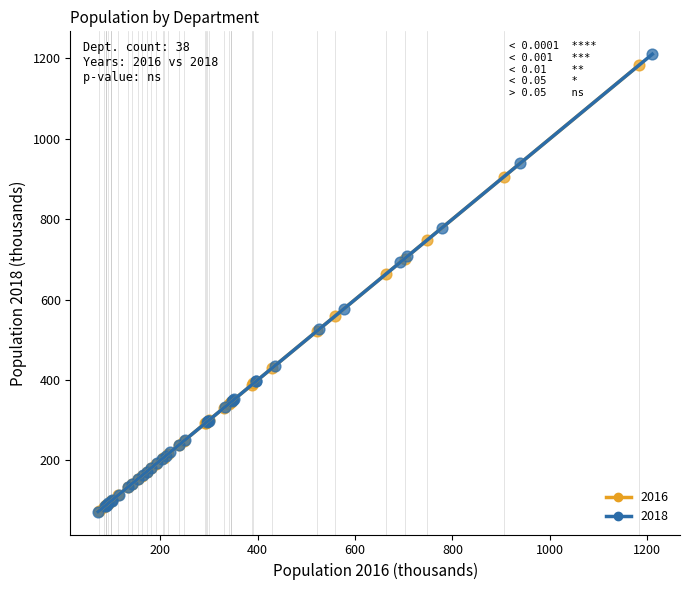

Which series has the widest spread of Y values?

2018